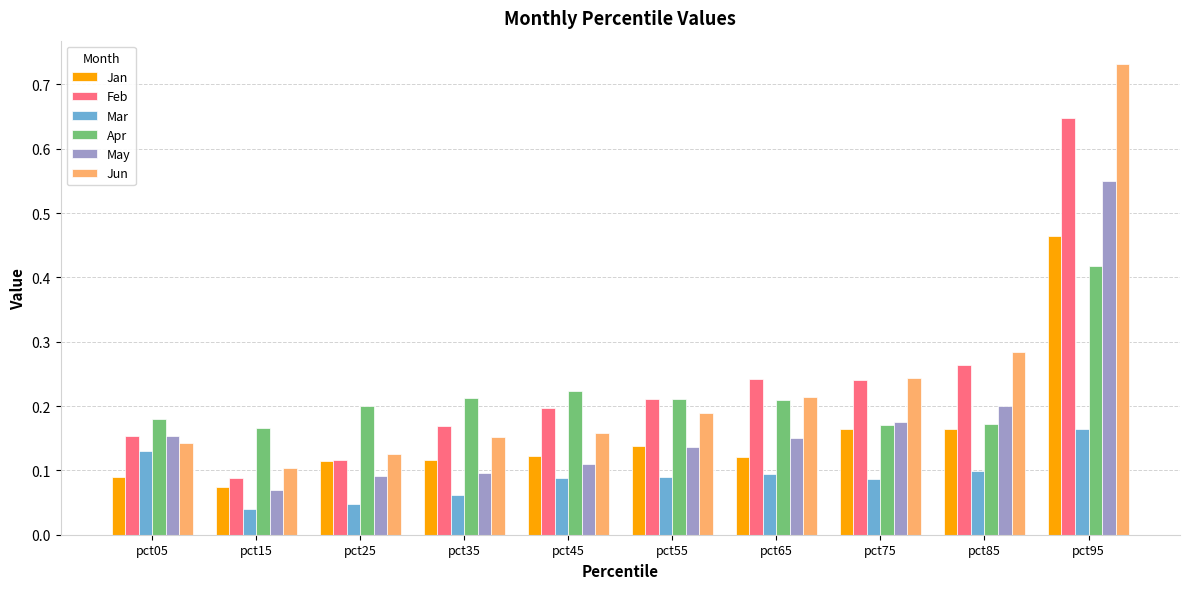

At how many categories does at least one series exceed 0?

10